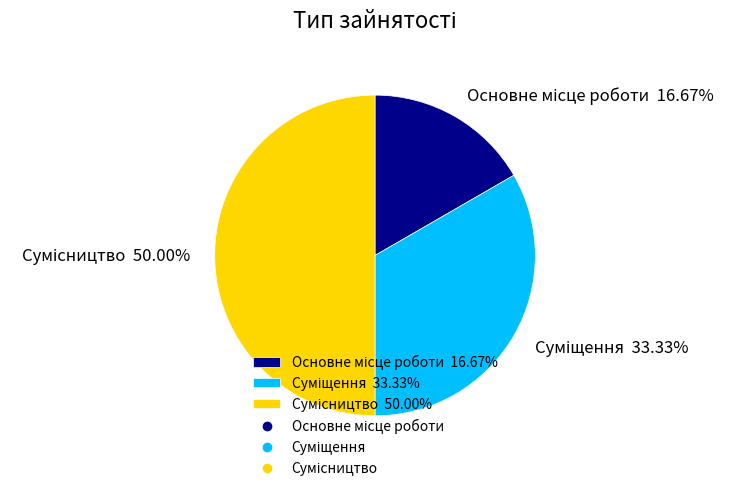

How many slices are in this pie chart?

3